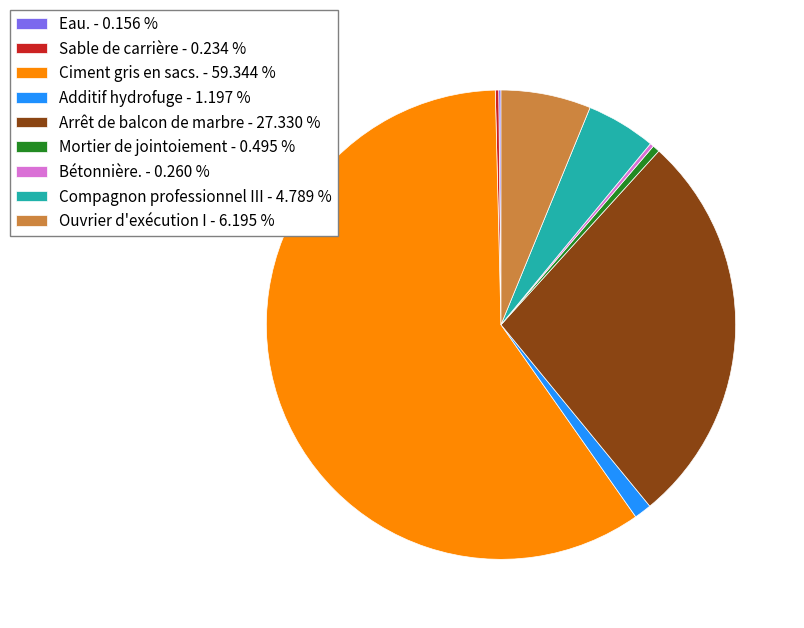

Does any single category account for the majority?

Yes